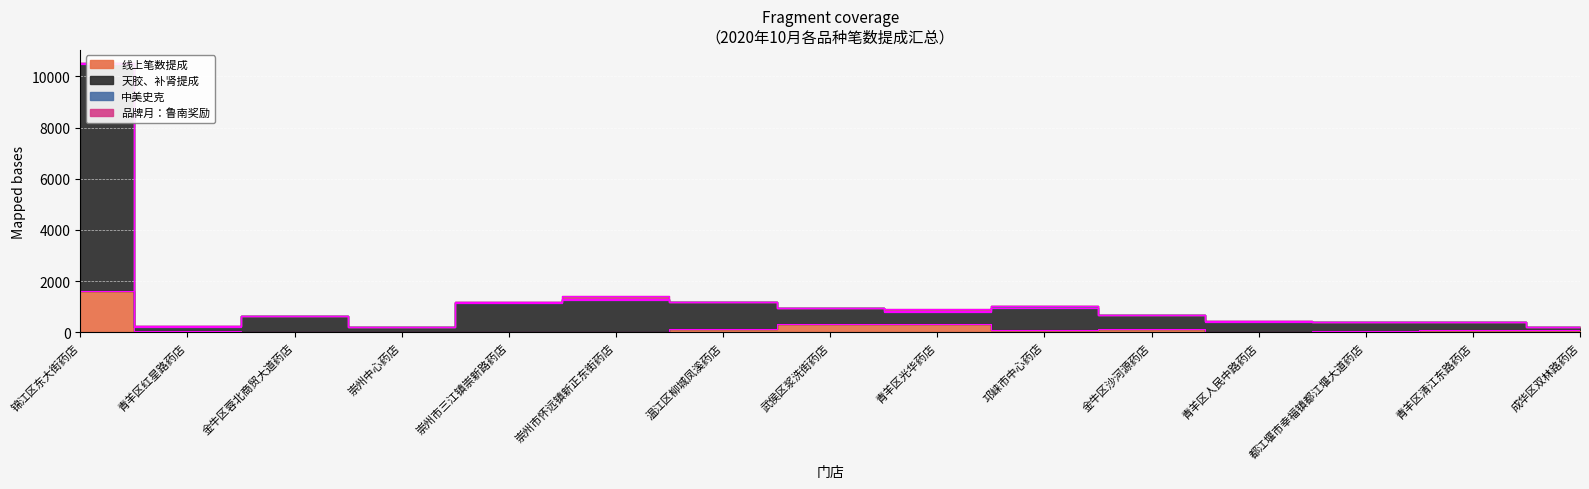

What is the value of the 线上笔数提成 point at the 4th from the left?

14.0